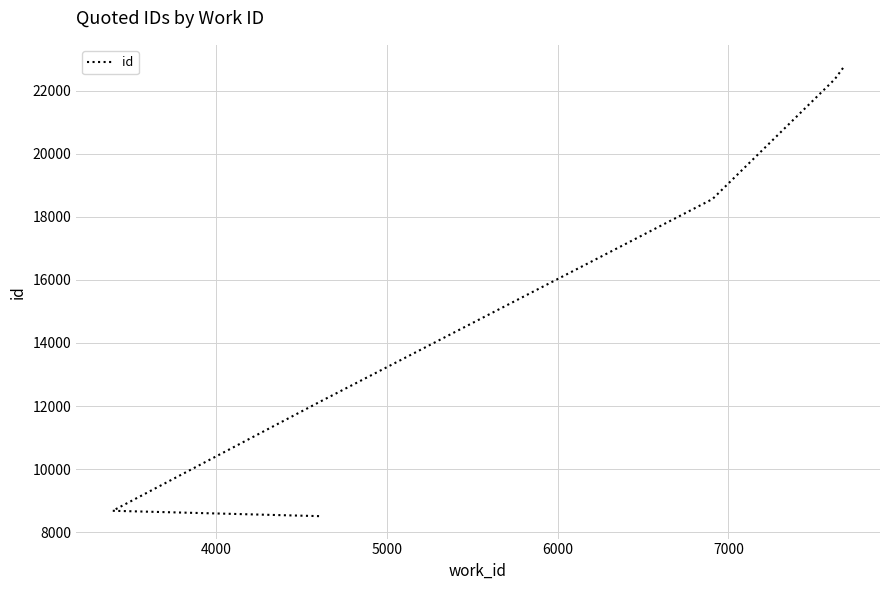

How many data points does each series have?

10